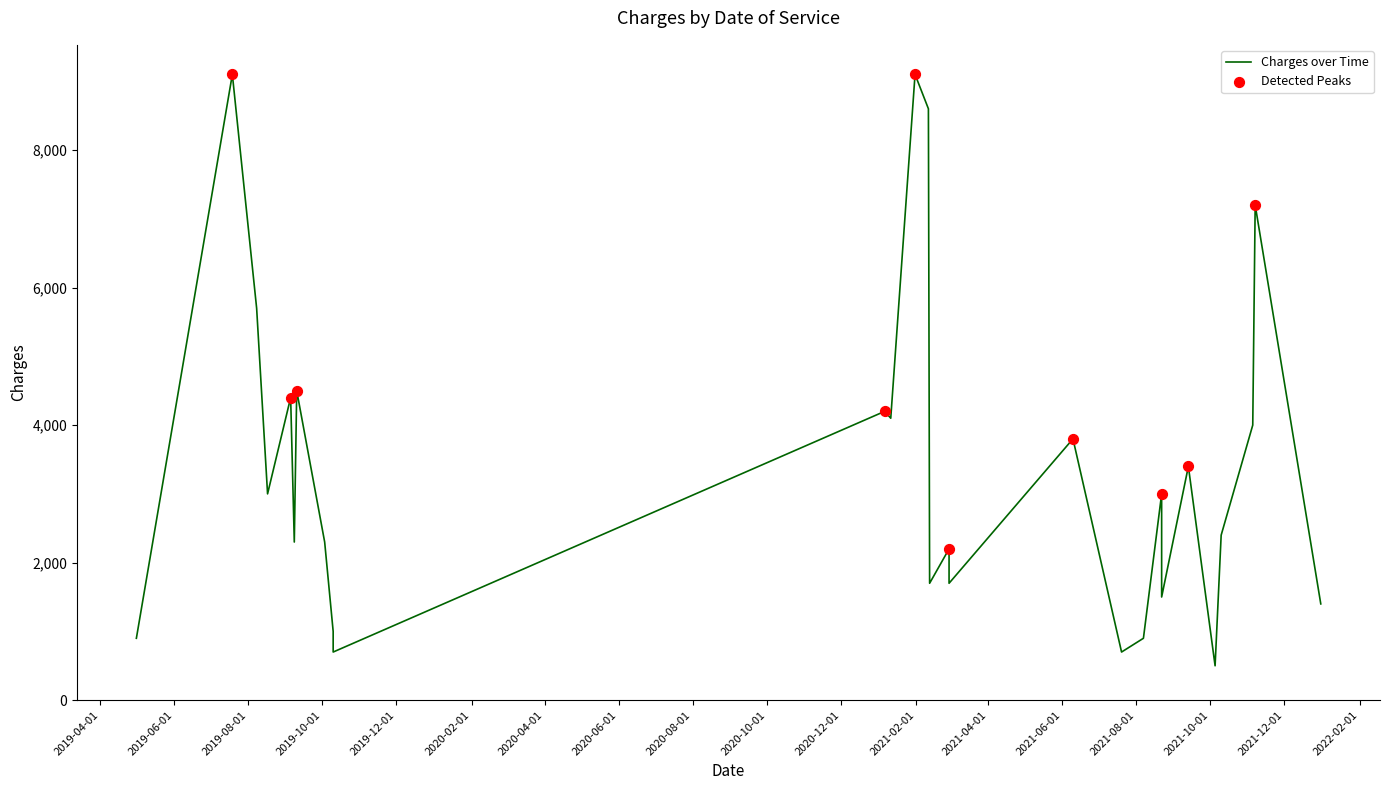

What is the change in value from 2019-10-10 to 2021-02-12?

+1000